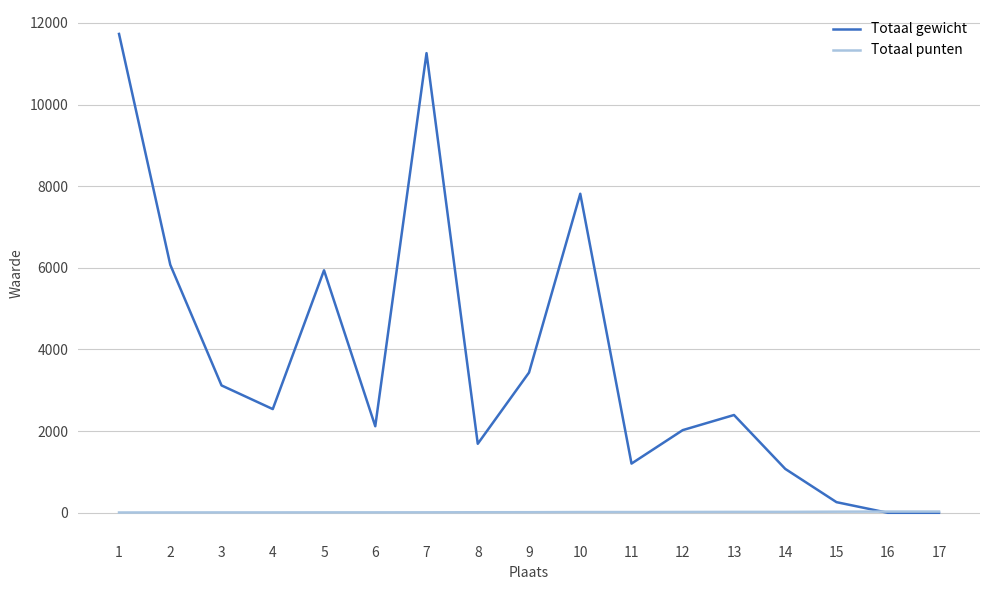

Which series has the largest total across all categories?

Totaal gewicht